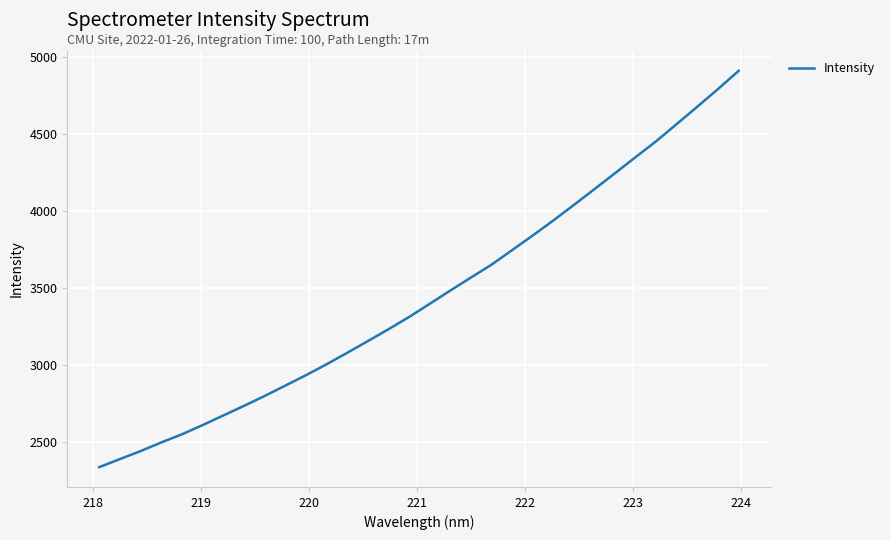

What is the maximum value shown in the chart?

4912.3